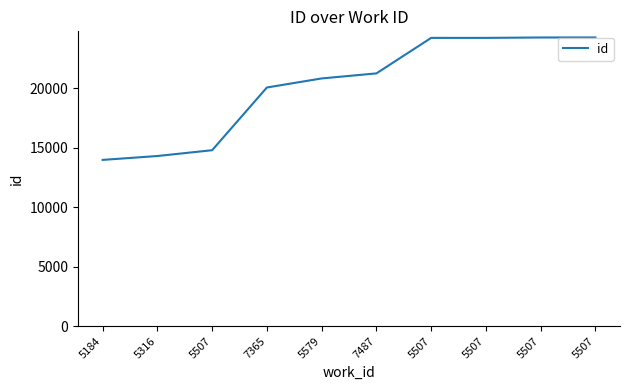

How many lines are shown in the chart?

1